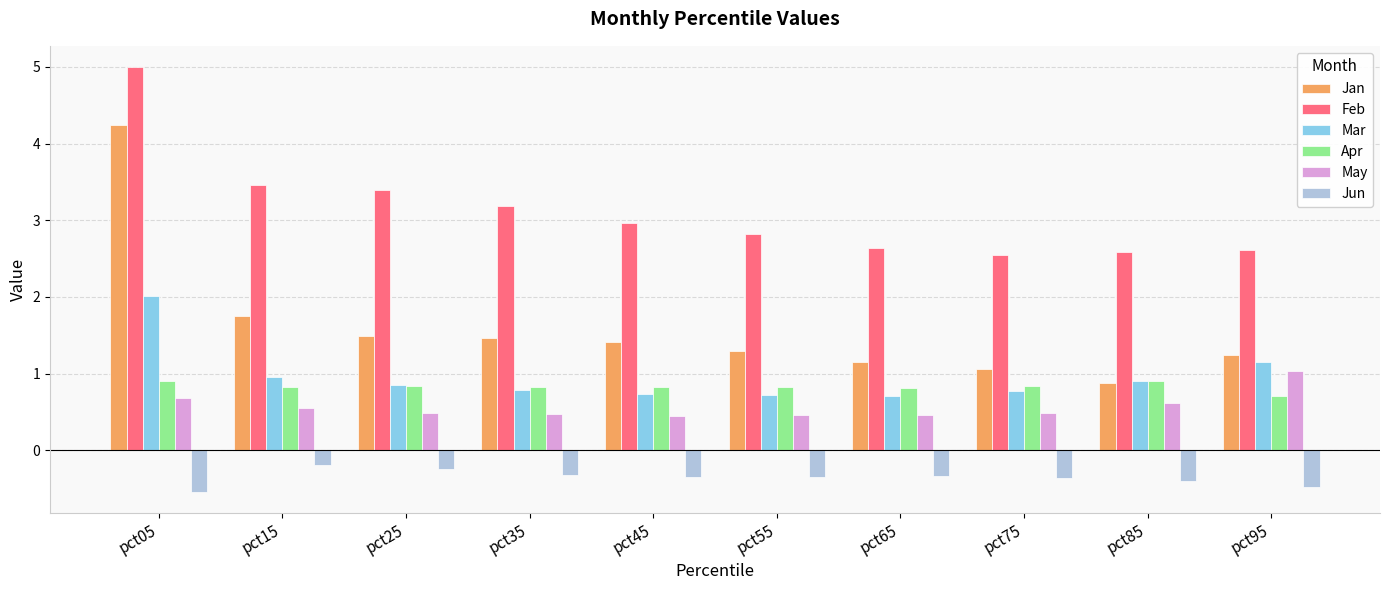

At which category is the sum across all series the highest?

pct05